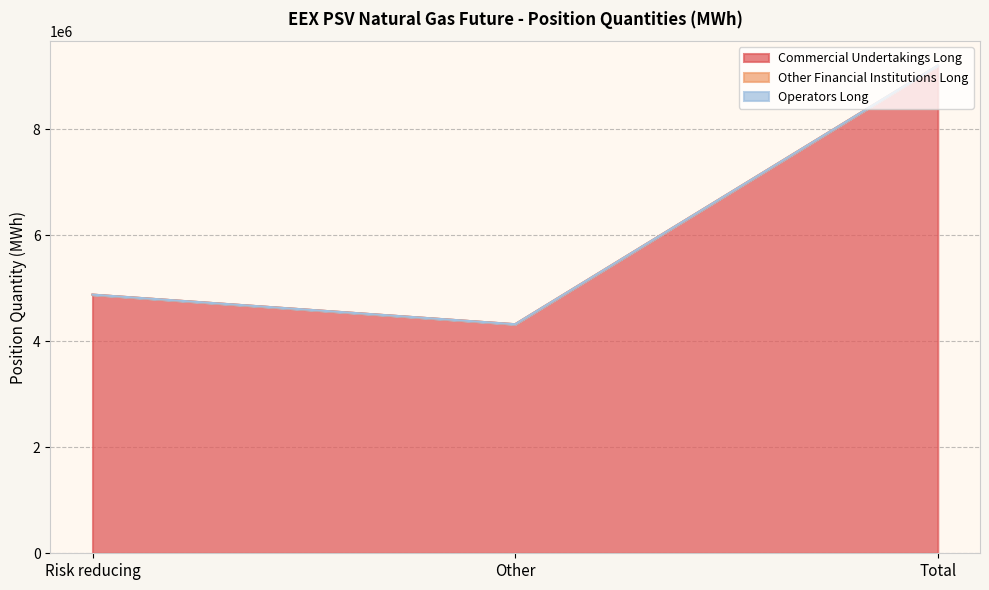

What is the label of the 1st point from the left?

Risk reducing